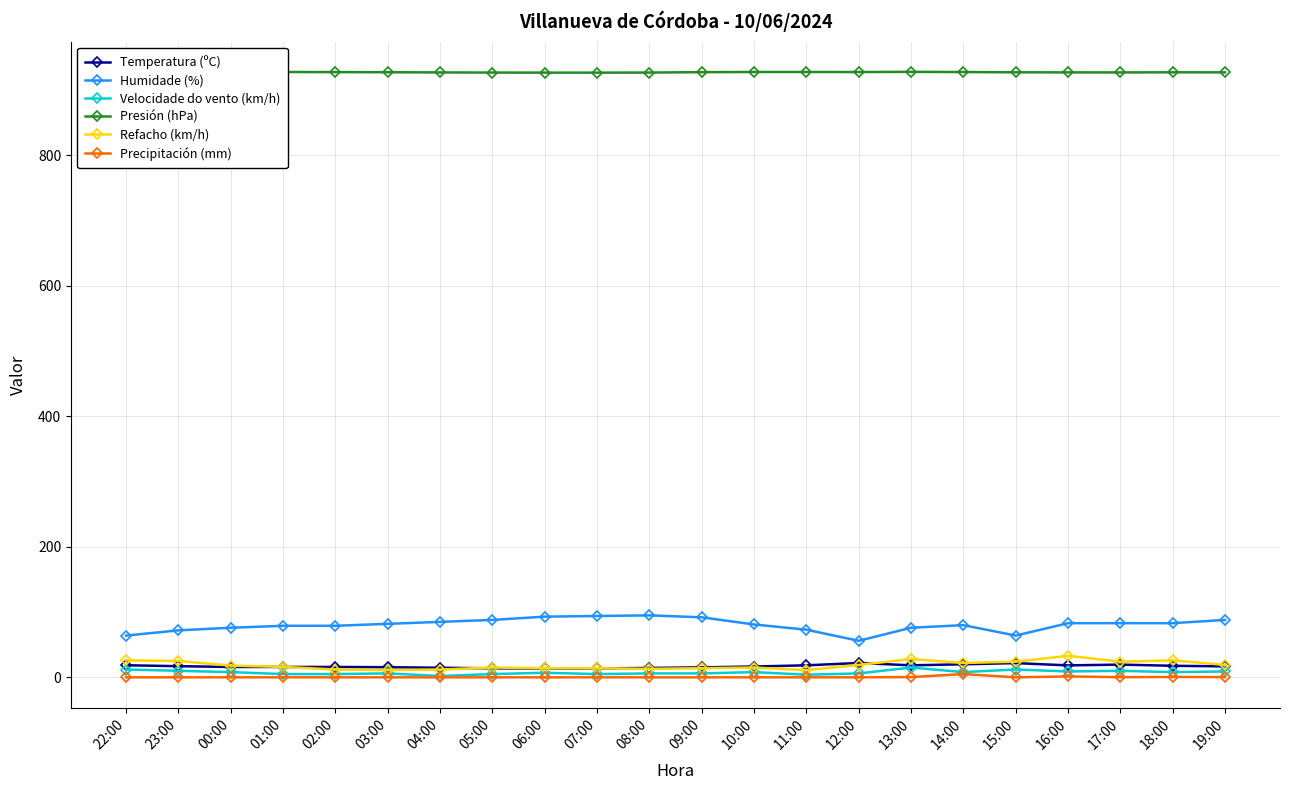

What is the difference between the Humidade (%) values at 09:00 and 03:00?

10.0